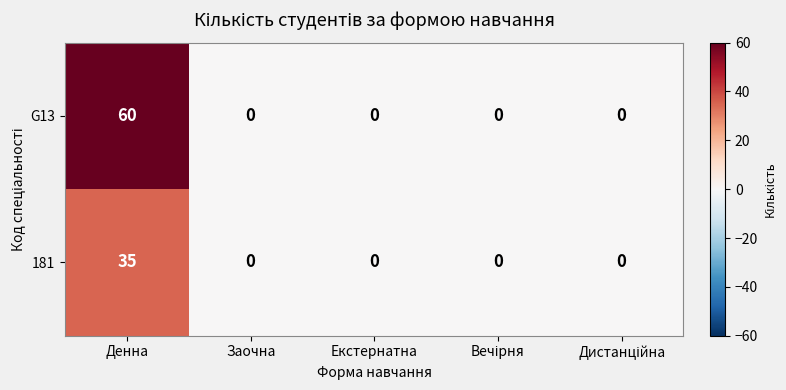

What is the difference between the maximum and minimum values in the 181 series?

35